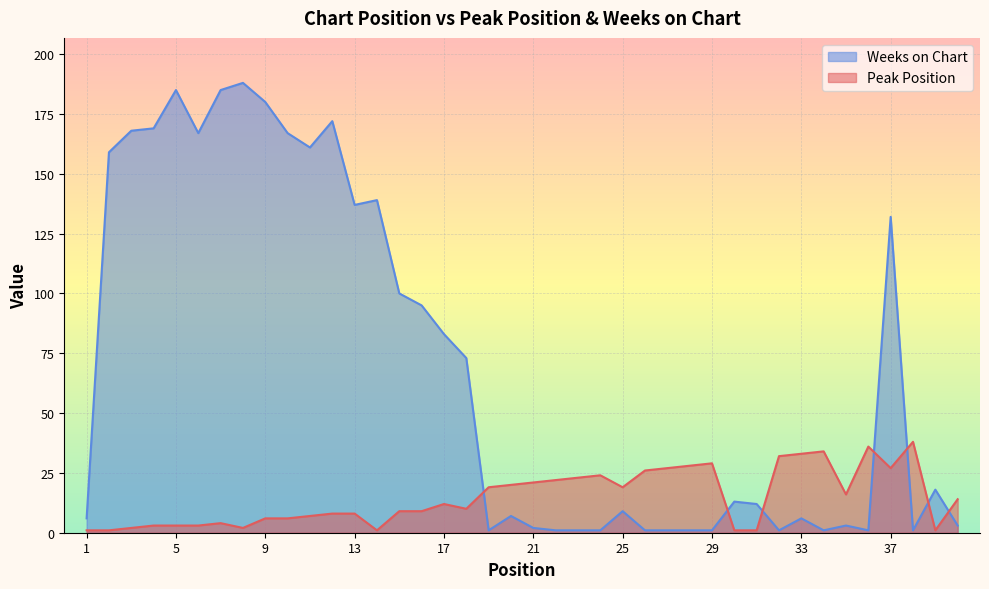

At which category does Weeks on Chart reach its first local valley?

6